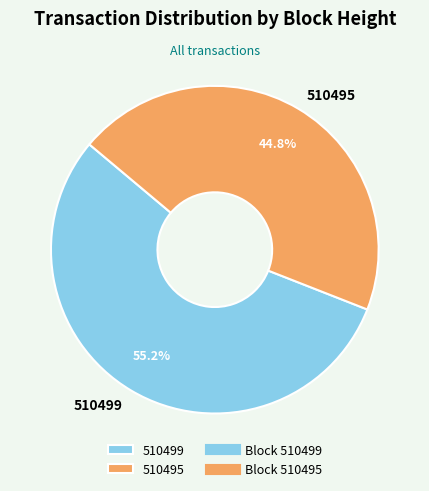

Which slice is the largest?

510499